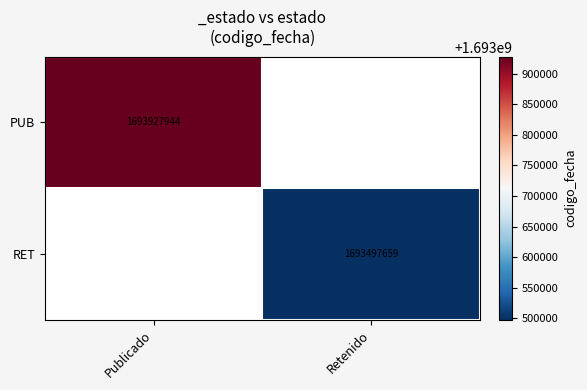

Is it true that RET equals 1693497659 at Retenido?

True